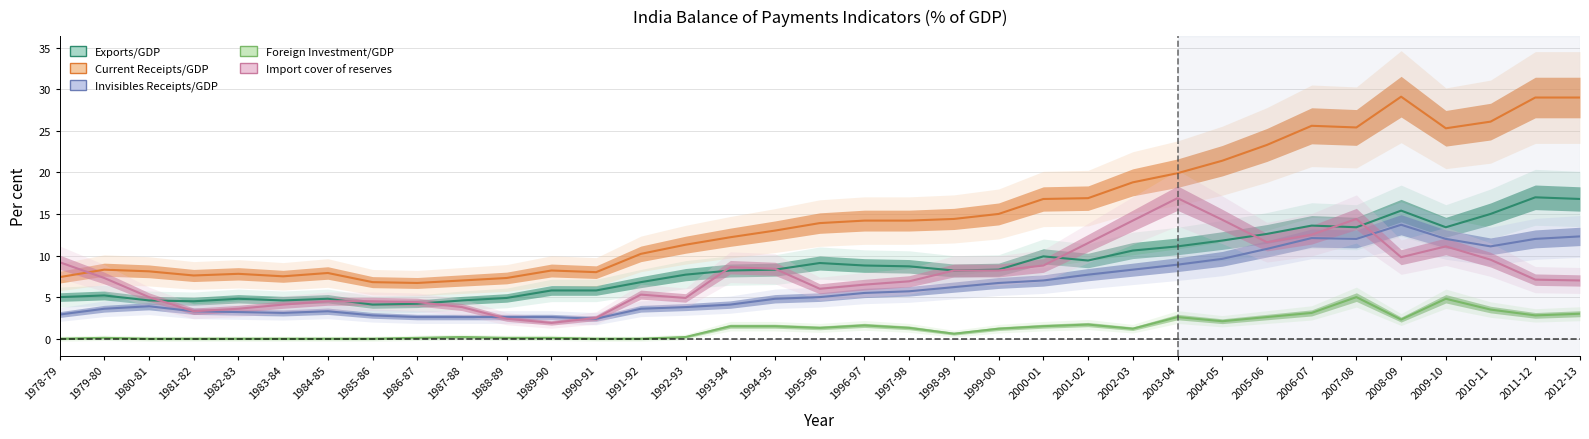

True or false: Foreign Investment/GDP has a value of 3.5 at 2010-11.

True